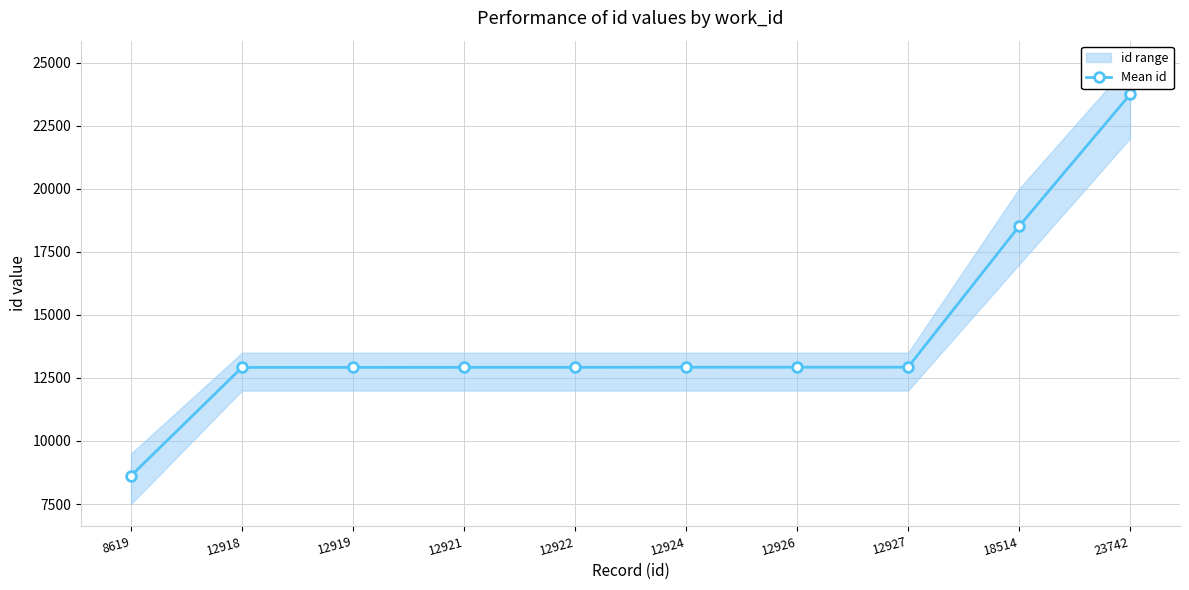

Between 12927 and 12921, which is larger?

12927